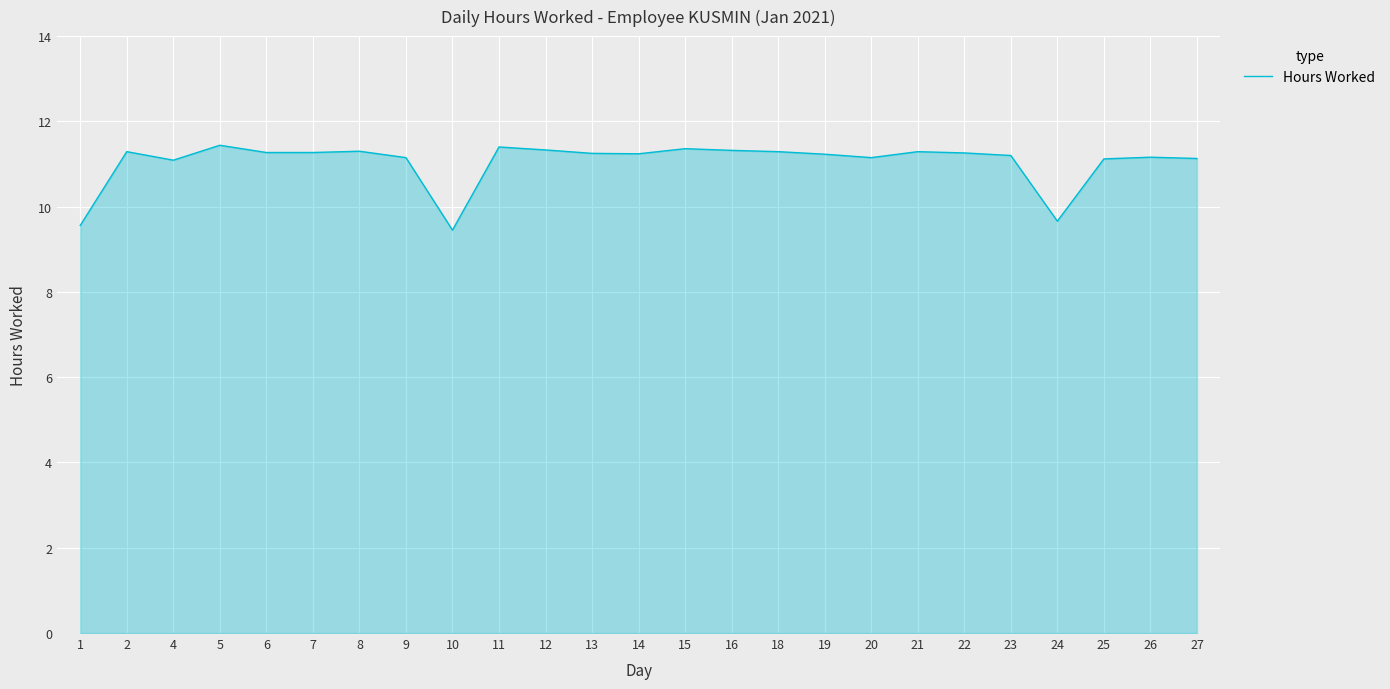

Does the chart display data point markers on the line(s)?

No